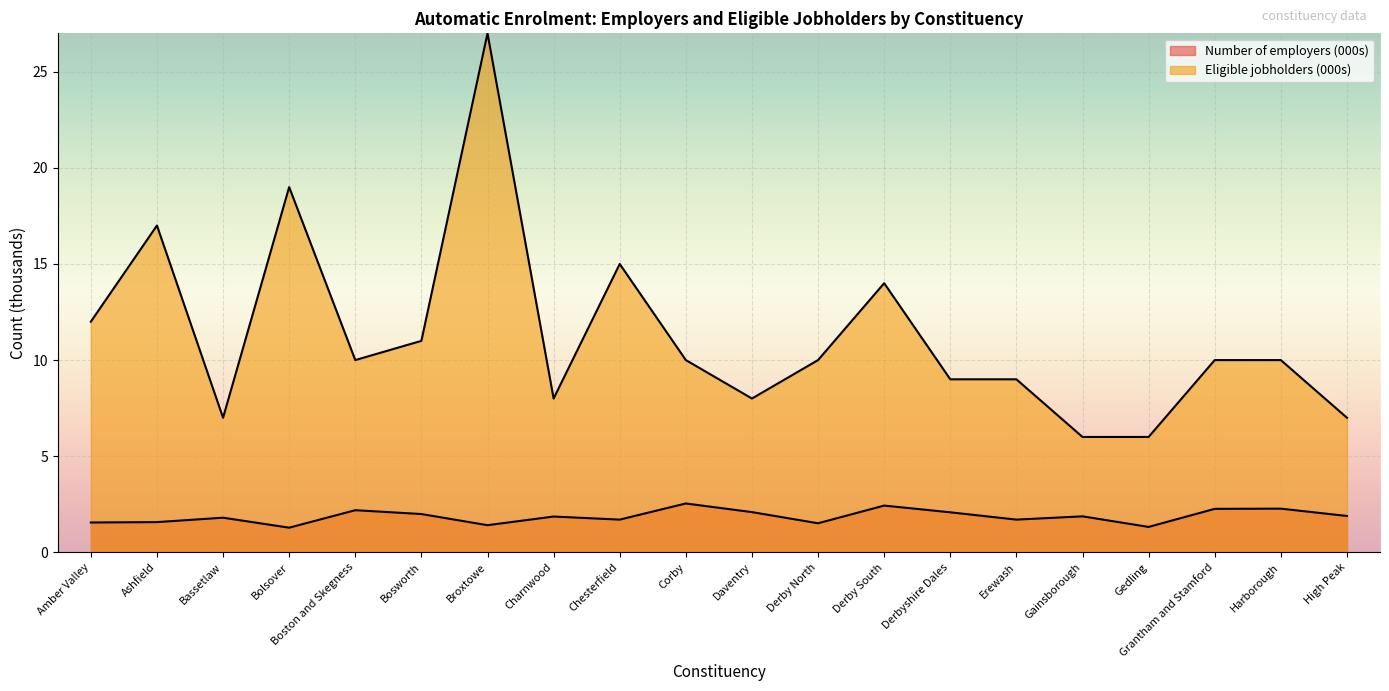

What is the sum of all Number of eligible jobholders (thousands) values?

225.0